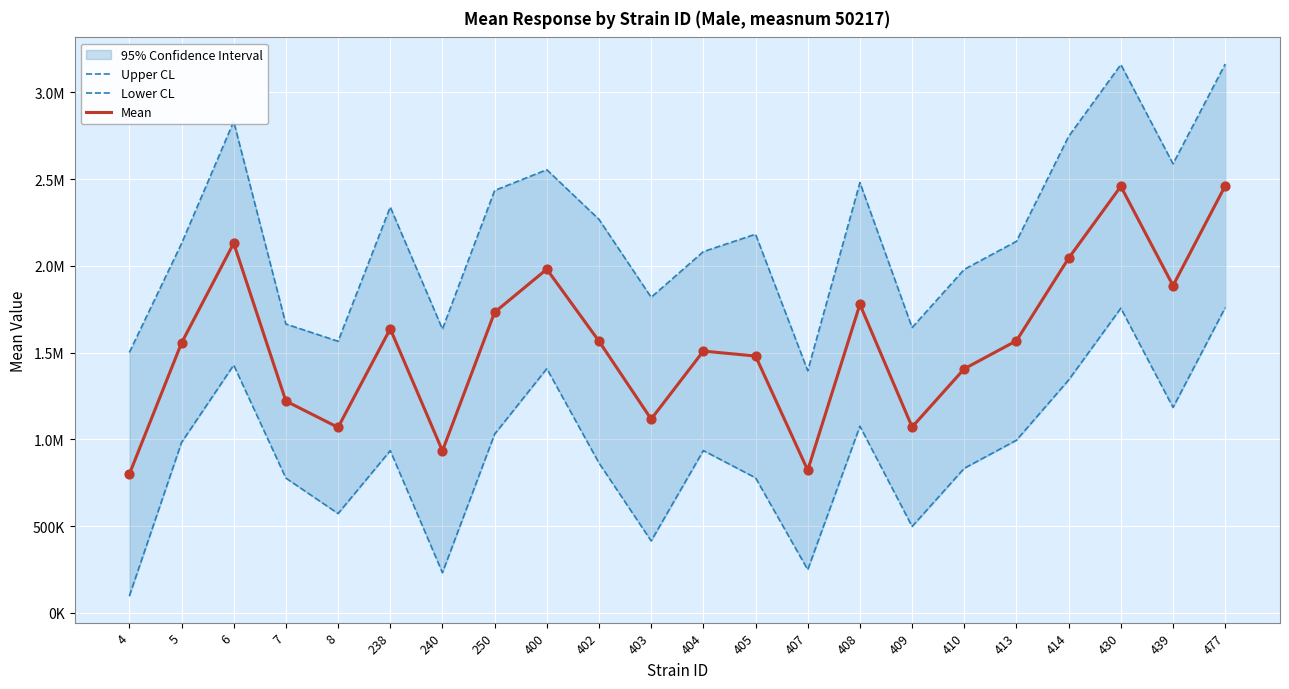

At which category is the sum across all series the highest?

477